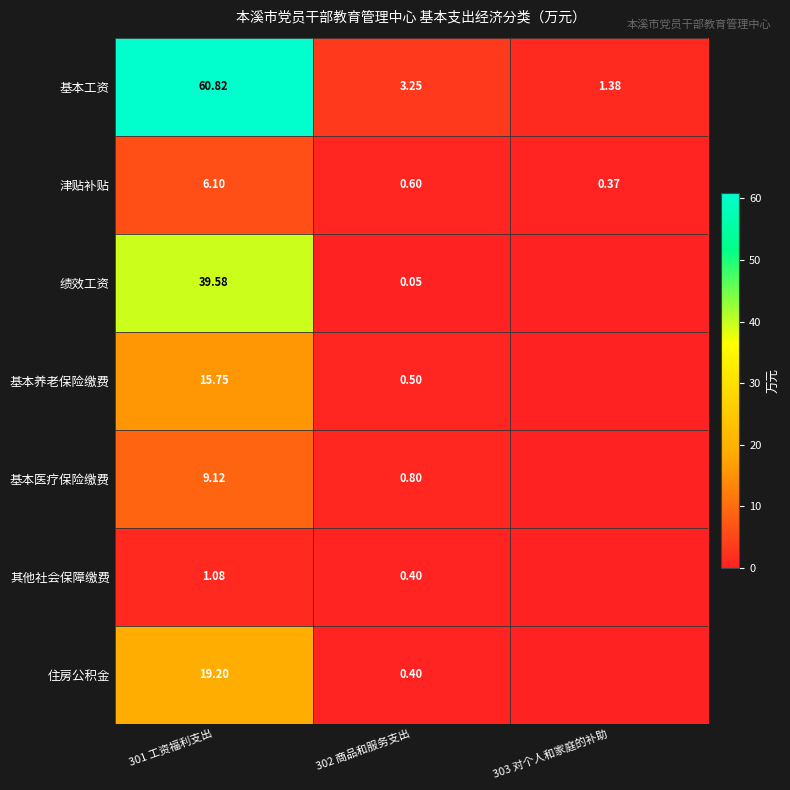

Between 301 工资福利支出 and 302 商品和服务支出, which series saw the biggest shift?

基本工资